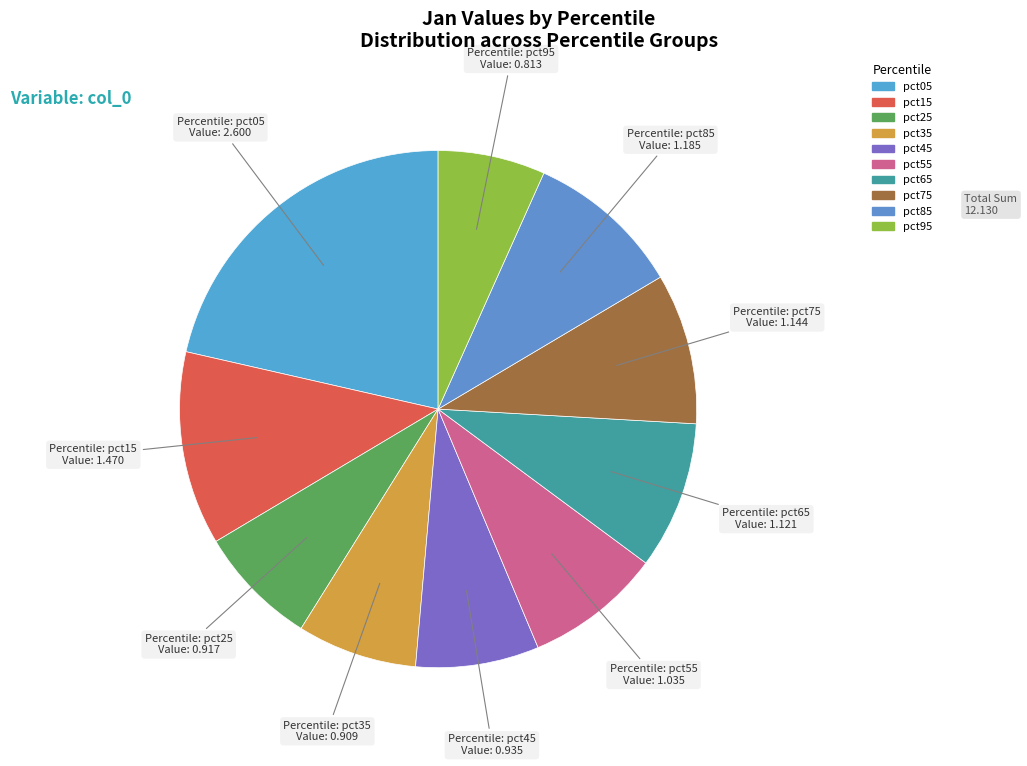

To the nearest percent, what portion does pct05 represent?

21%